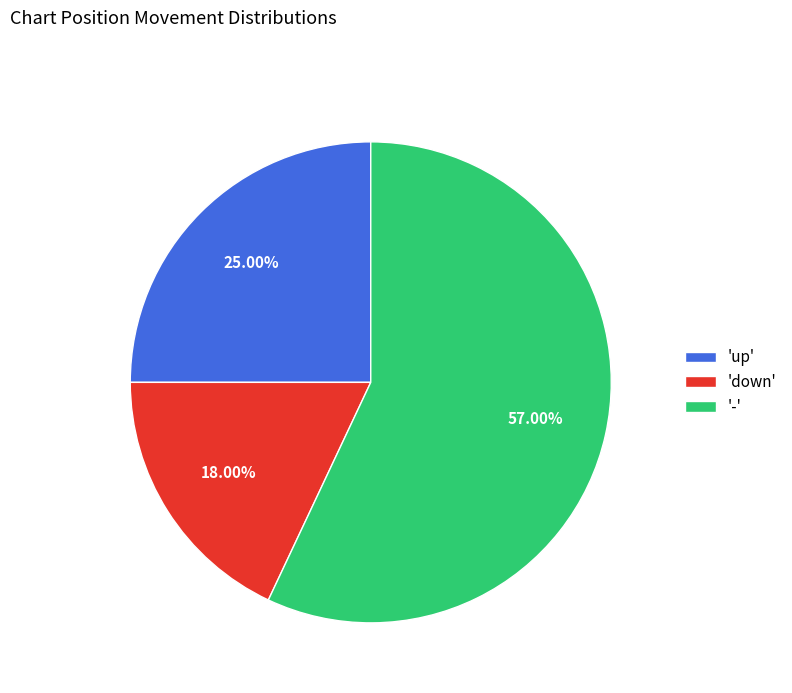

Is the sum of 'down' and '-' greater than half?

Yes